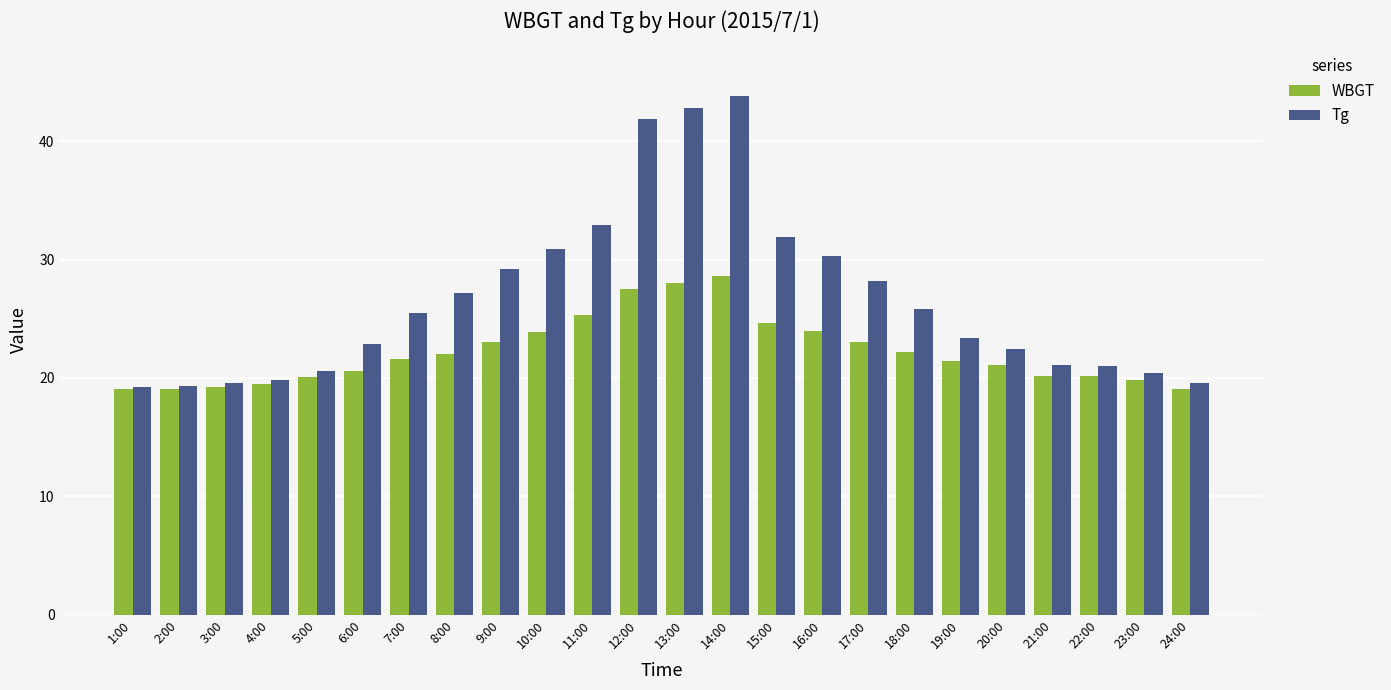

What is the lowest value of the Tg series?

19.2